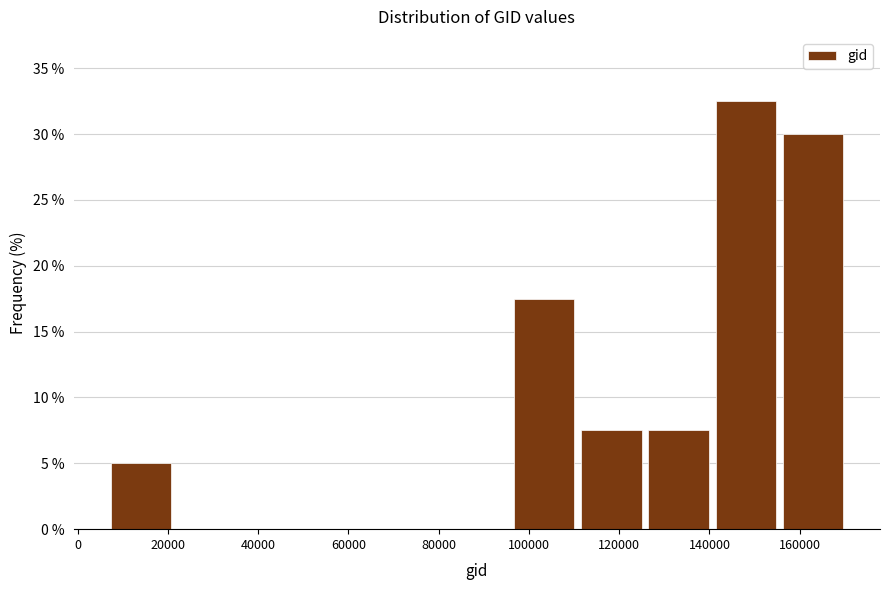

How tall is the bar that spans 110000 to 126000 on the x-axis? Neither the bar edges nor the heights are printed on the chart, so give them approximately, as read against the axes.

7.5